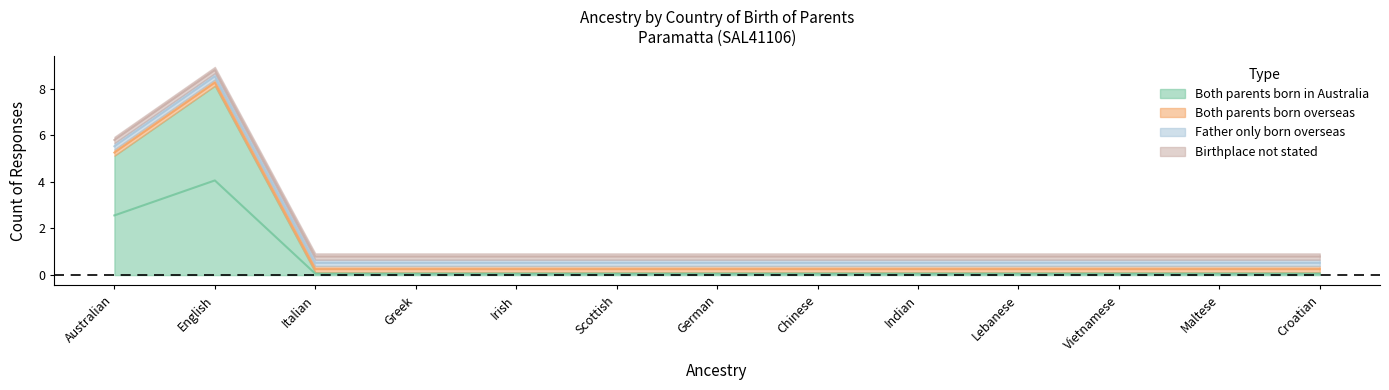

True or false: Father only born overseas and Both parents born in Australia cross at least once.

False